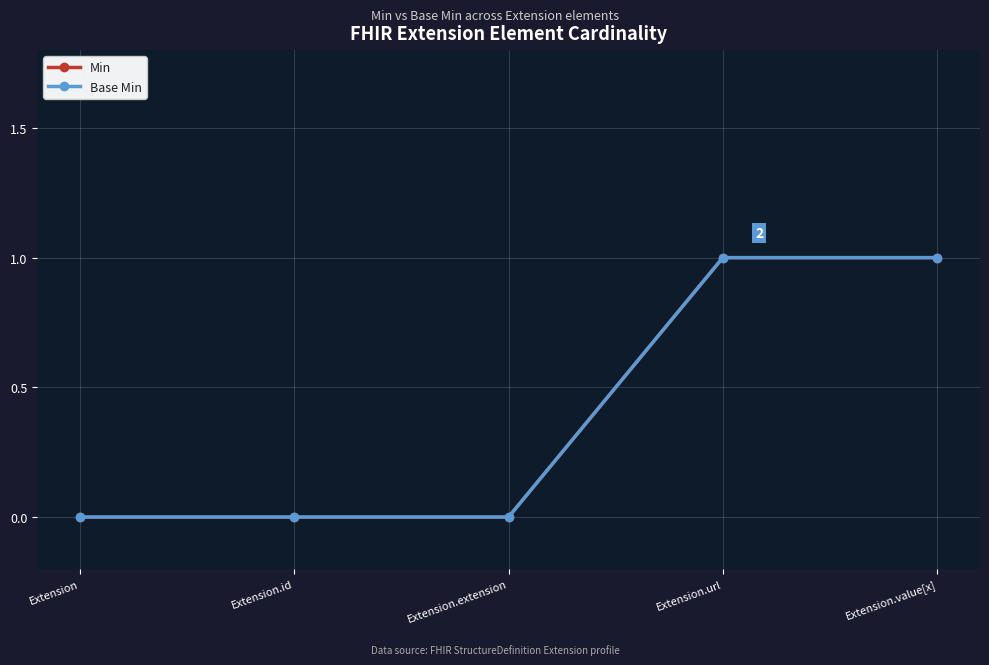

Is this an area chart (filled region under the line)?

No